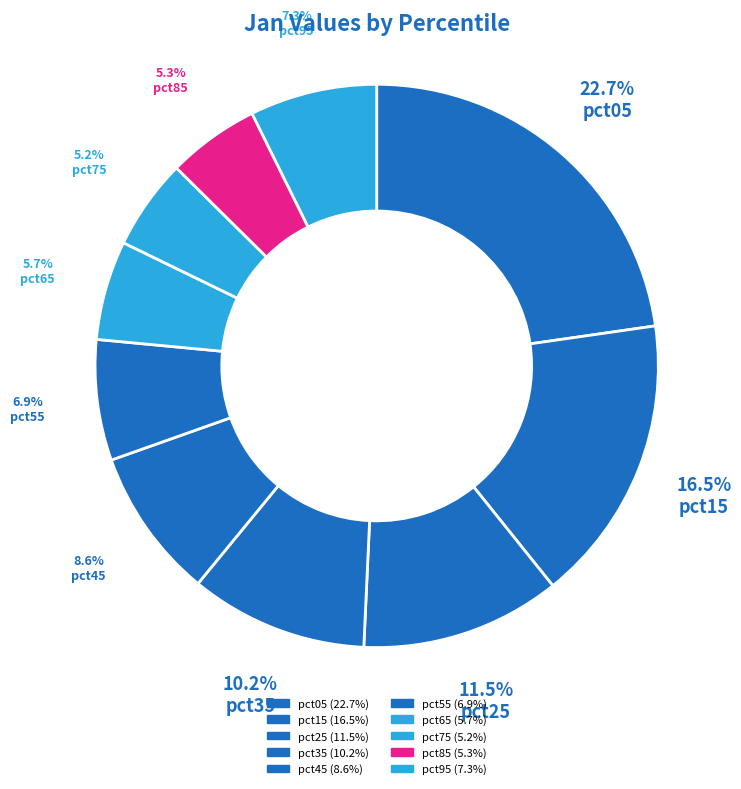

Count the number of slices in the pie.

10